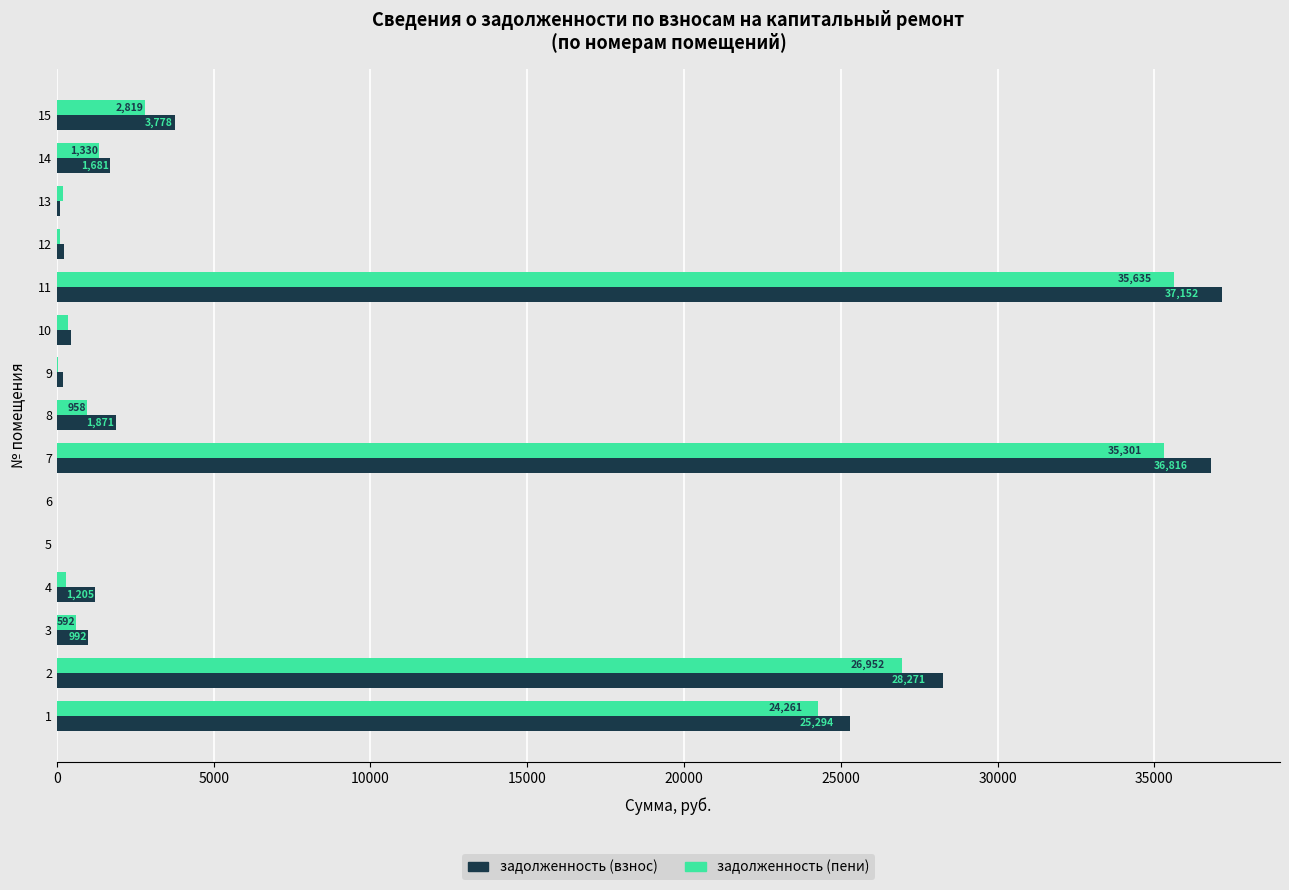

What is the highest value of the задолженность (пени) series?

37152.5